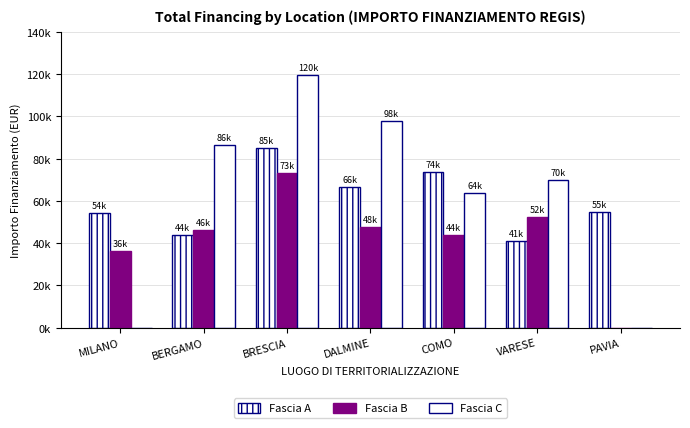

What is the sum of the Fascia B values at PAVIA and DALMINE?

47794.5